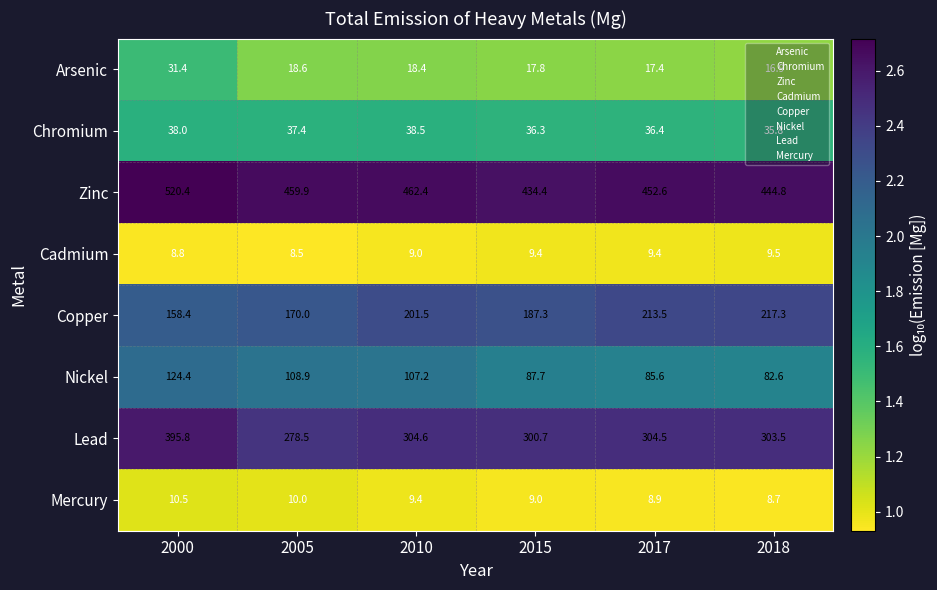

At which category is the sum across all series the highest?

2000